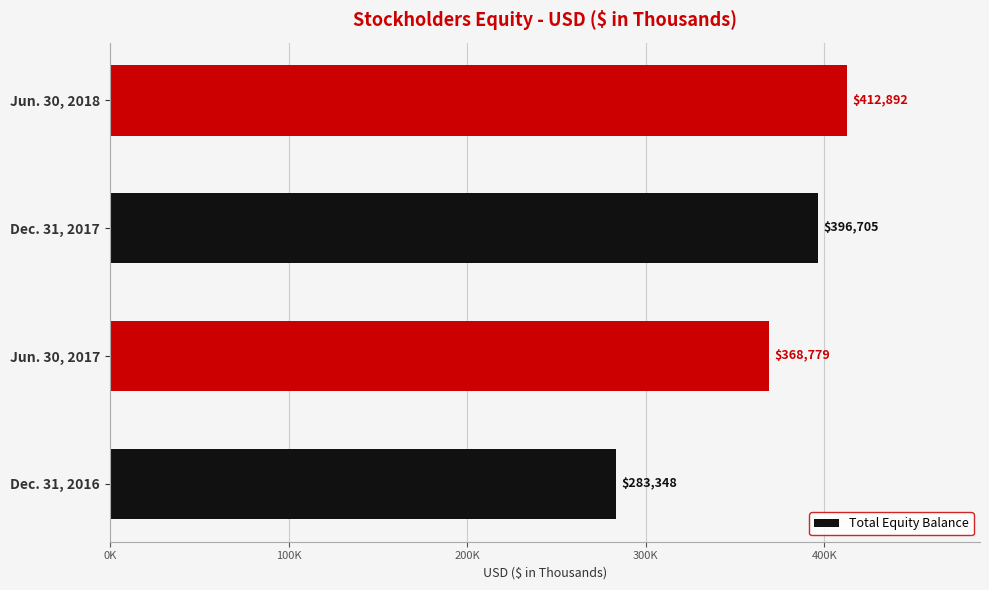

Where is the data nearest to the value 348120?

Jun. 30, 2017